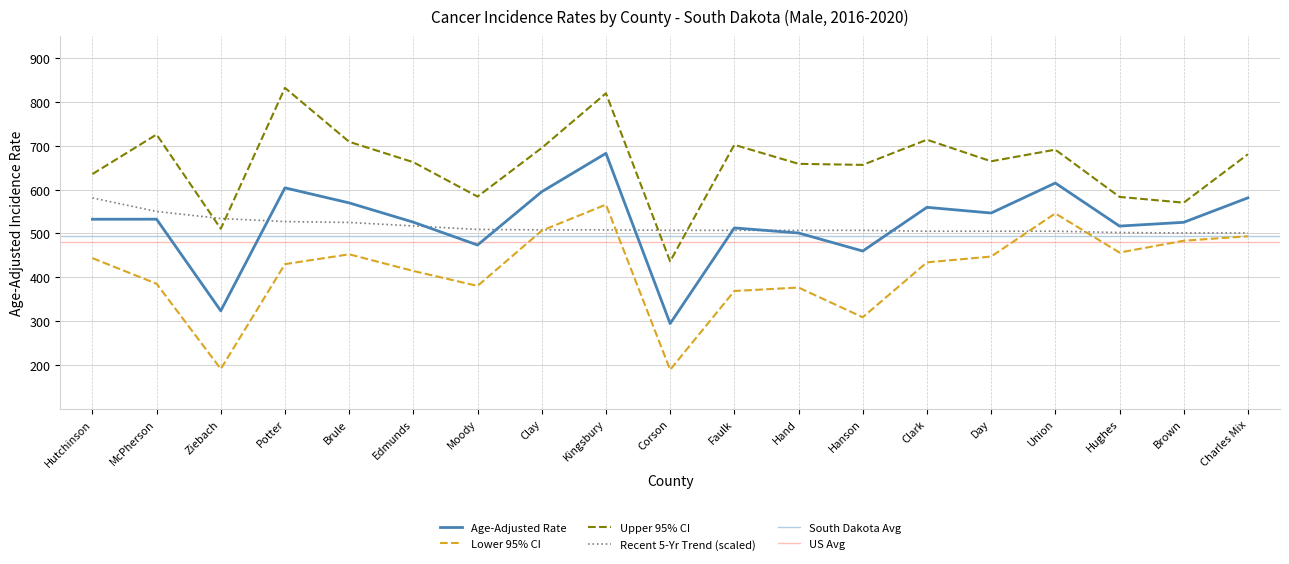

Read the Lower 95% CI value at McPherson.

385.2